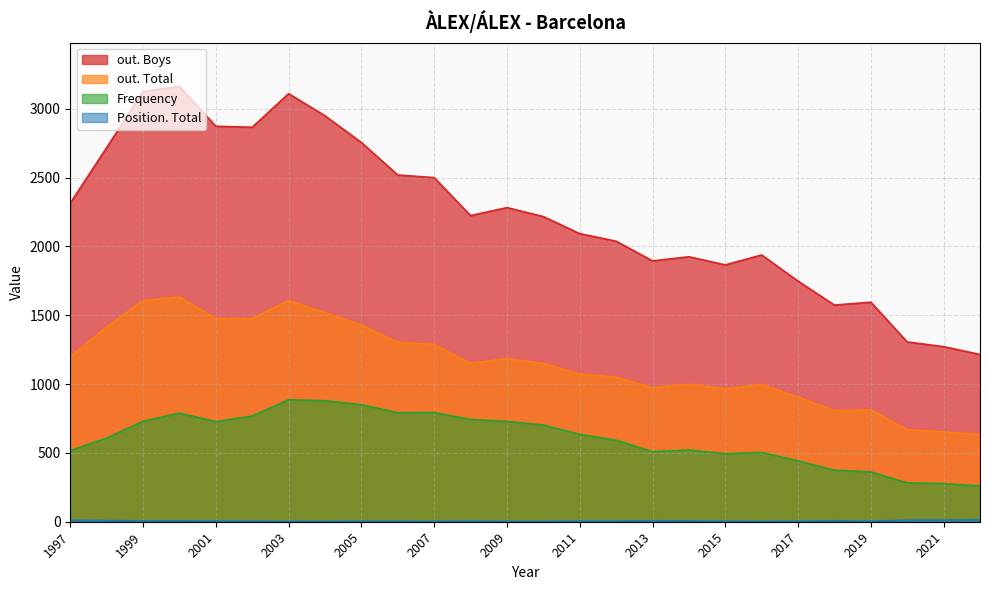

What is the sum of all Position. Total values?

152